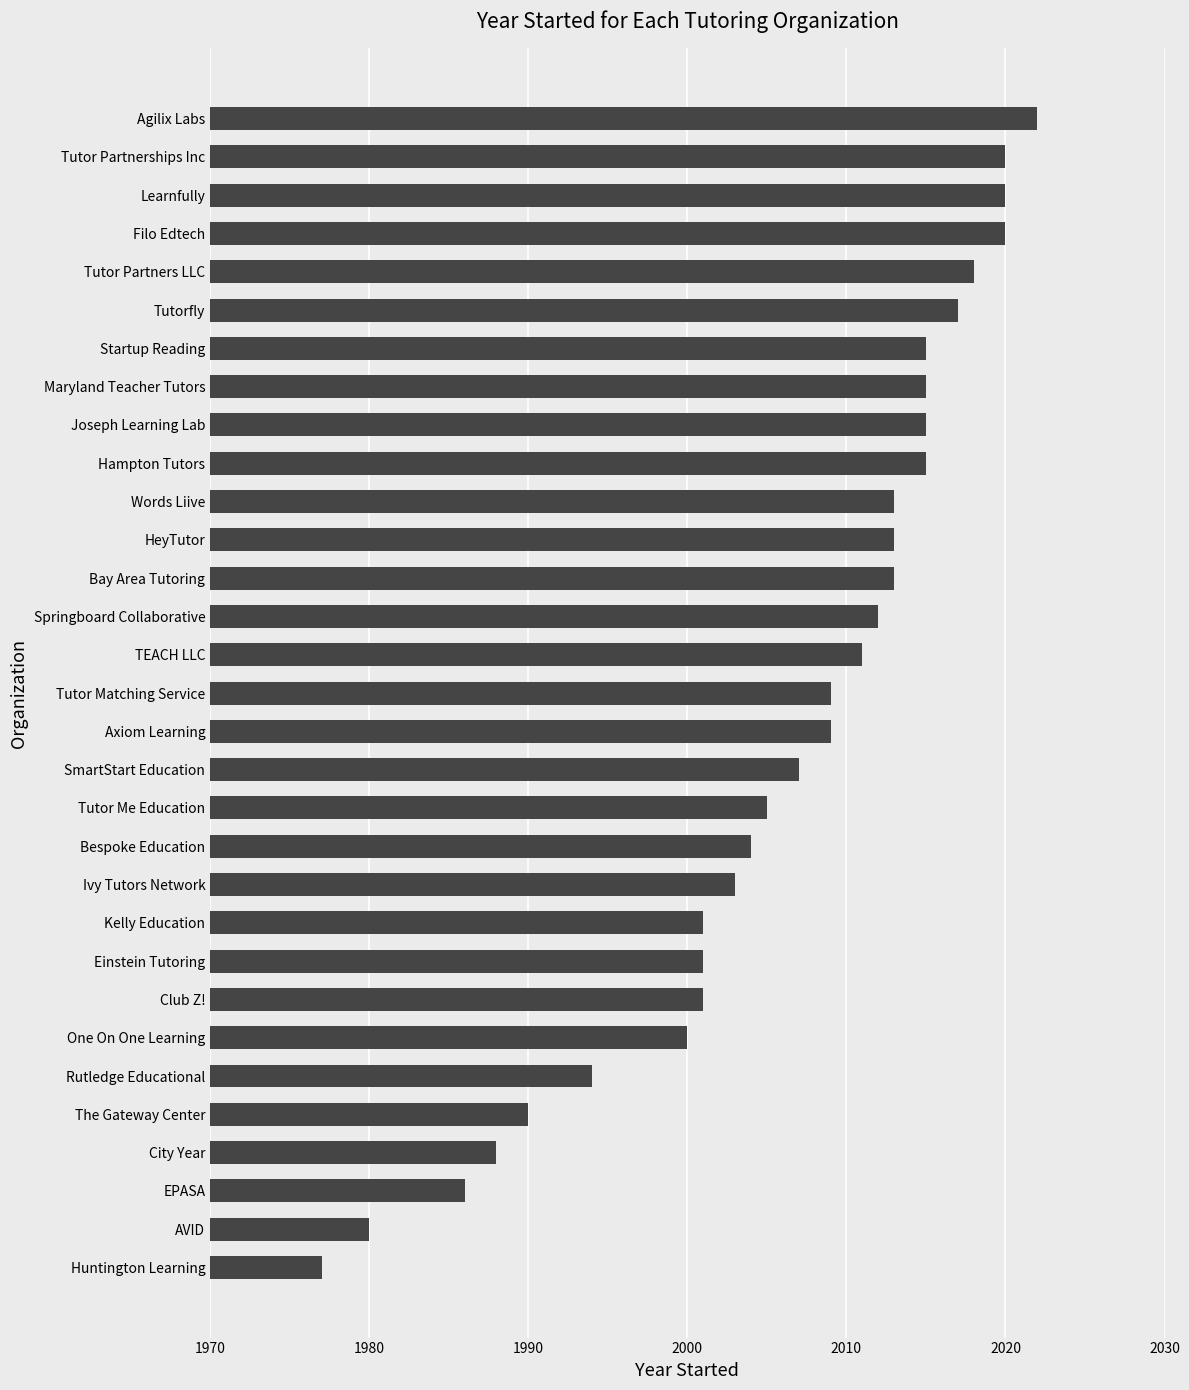

What is the maximum value shown in the chart?

2022